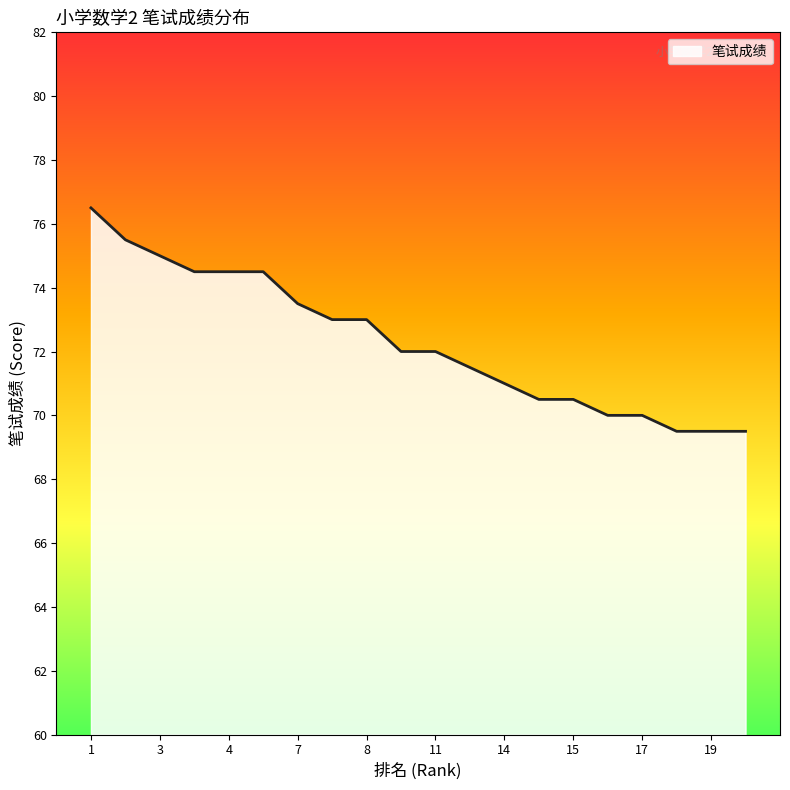

What is the greatest value displayed?

76.5